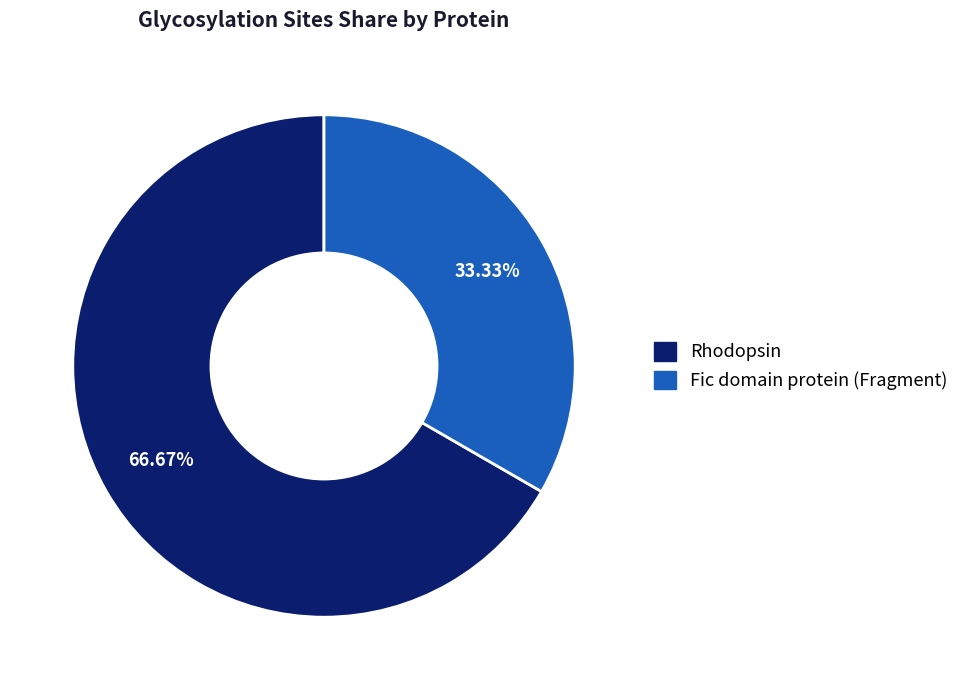

True or false: Fic domain protein (Fragment) accounts for 26% of the total.

False